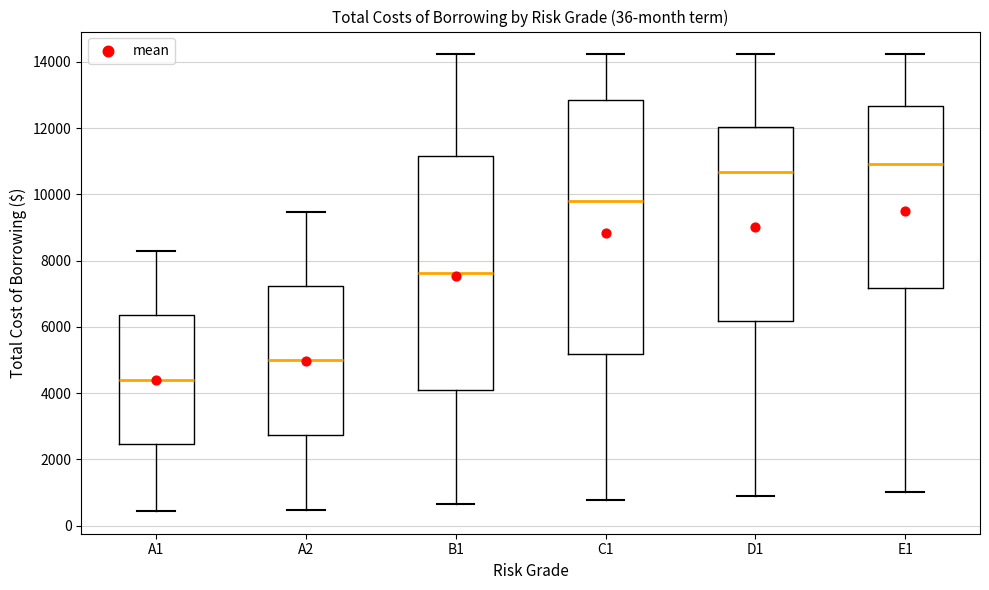

Reading left to right, read every box against the y-axis: the position of its median line, the range the box covers, and the ends of its whiskers. The values are not printed on the chart, so give them approximately, as read against the axis.

A1: median 4400, box 2400 to 6400, whiskers 400 to 8200
A2: median 5000, box 2800 to 7200, whiskers 400 to 9400
B1: median 7600, box 4000 to 11200, whiskers 600 to 14200
C1: median 9800, box 5200 to 12800, whiskers 800 to 14200
D1: median 10600, box 6200 to 12000, whiskers 1000 to 14200
E1: median 11000, box 7200 to 12600, whiskers 1000 to 14200